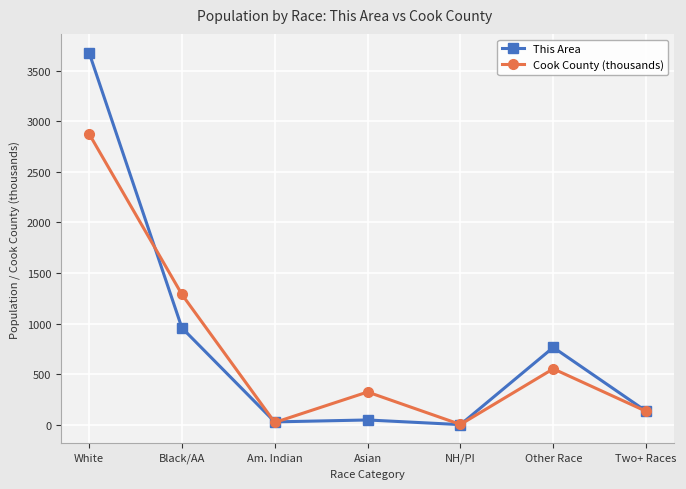

How many values in This Area are above zero?

6